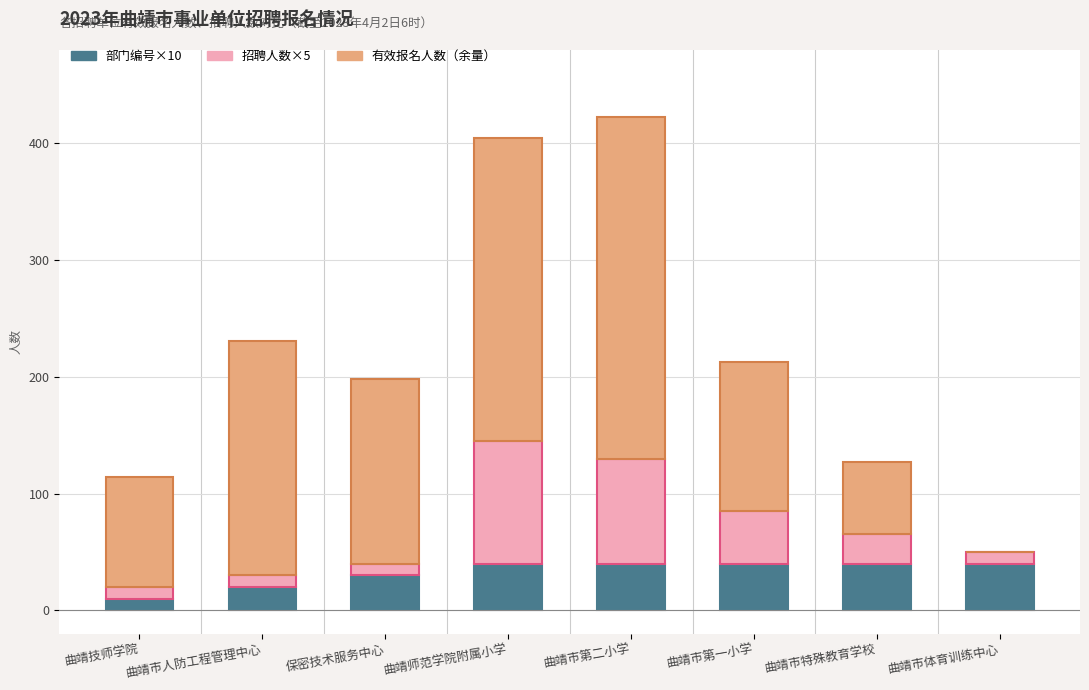

What is the total value across all series at 曲靖市特殊教育学校?

127